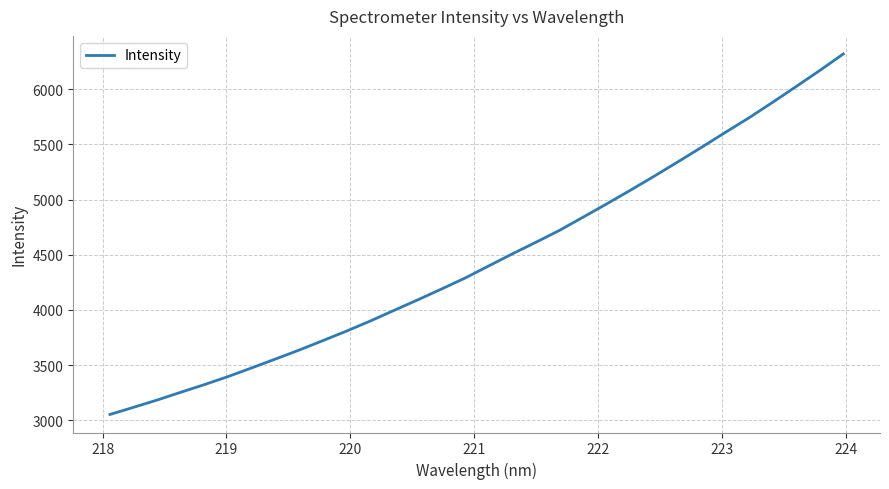

What is the maximum value shown in the chart?

6319.5